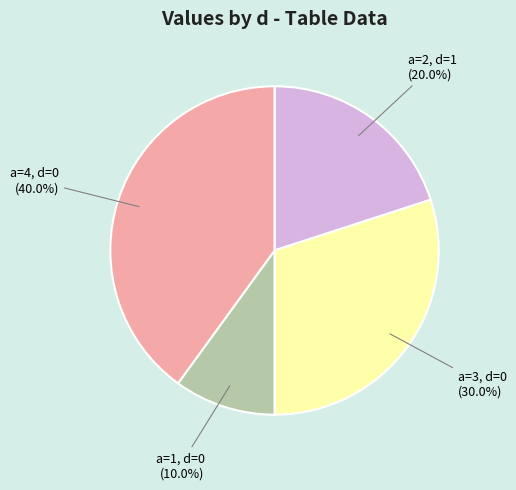

Does any single category account for the majority?

No